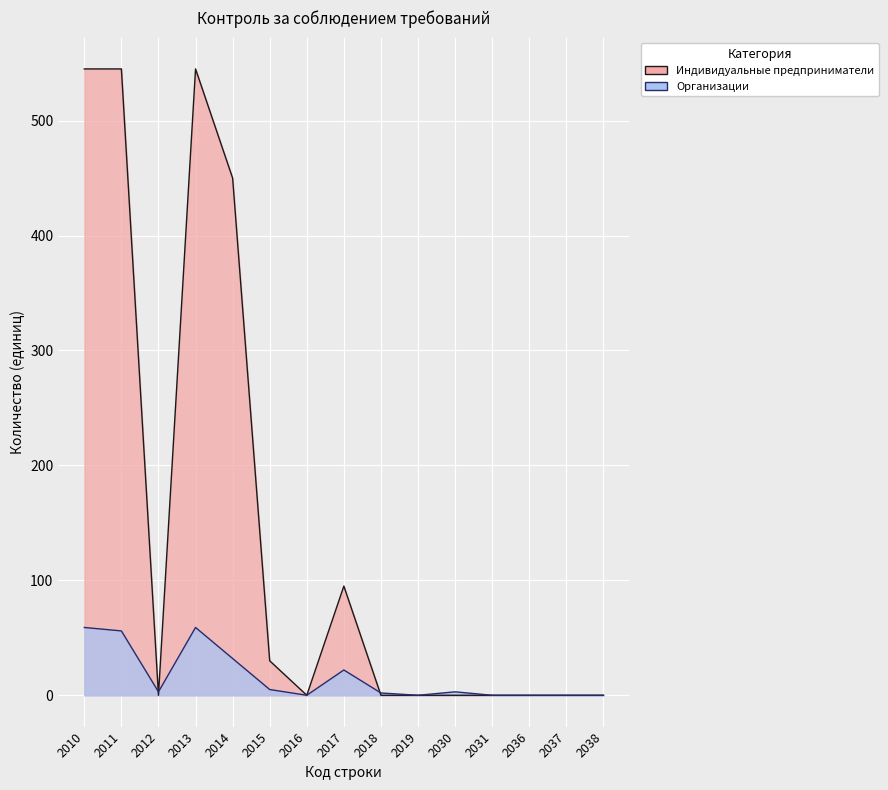

Rank the categories by Индивидуальные предприниматели value from lowest to highest.

2012, 2016, 2018, 2019, 2030, 2031, 2036, 2037, 2038, 2015, 2017, 2014, 2010, 2011, 2013